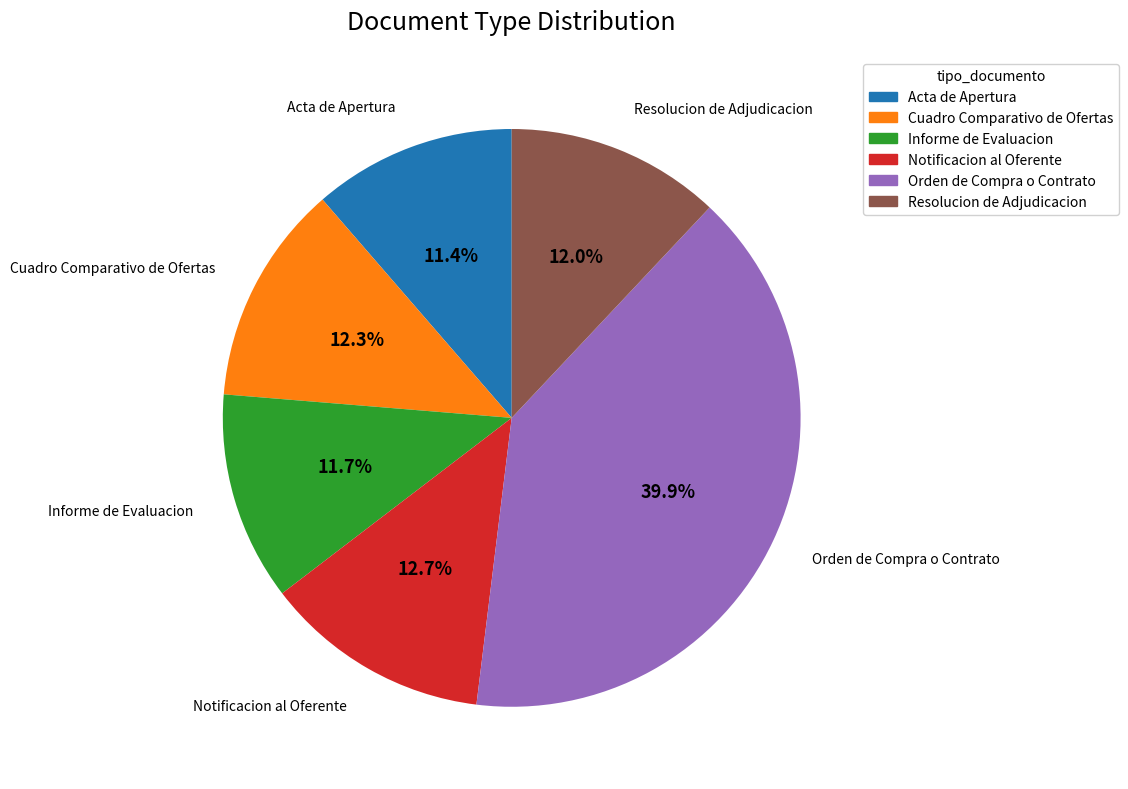

Is there a majority slice in this chart?

No